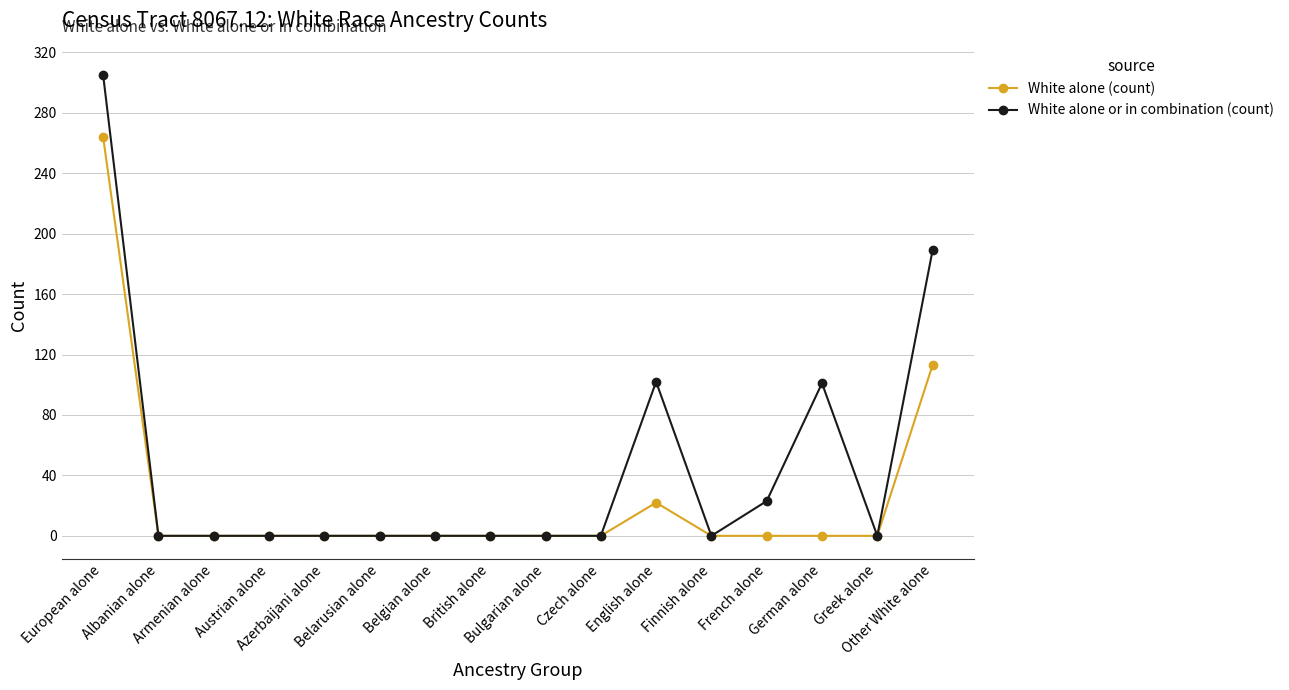

What is the maximum value for White alone (count)?

264